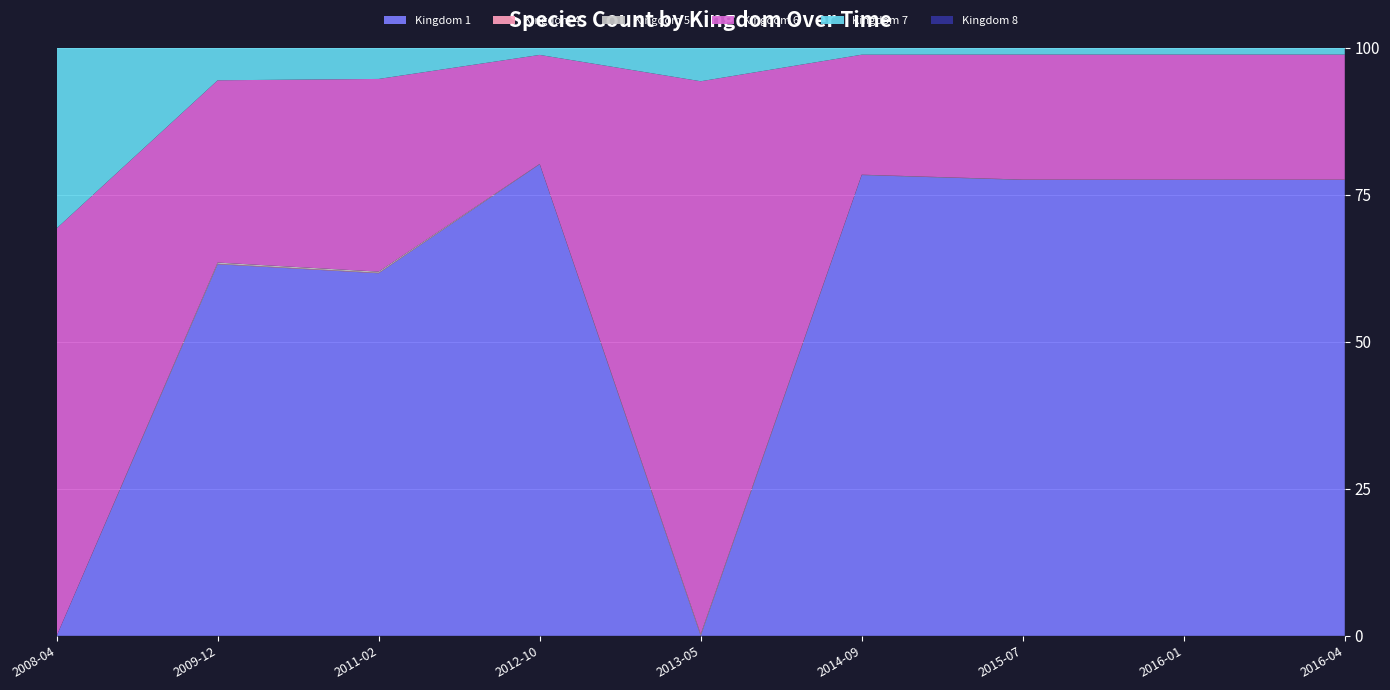

Reading left to right, what are all the values shown in this chart?

Kingdom 1: 0=0	1=8150	2=8299	3=47586	4=0	5=48000	6=48365	7=48404	8=48404
Kingdom 4: 0=0	1=10	2=10	3=10	4=10	5=10	6=10	7=10	8=10
Kingdom 5: 0=0	1=27	2=27	3=27	4=27	5=27	6=27	7=27	8=27
Kingdom 6: 0=1585	1=3998	2=4411	3=11000	4=11809	5=12500	6=13262	7=13281	8=13279
Kingdom 7: 0=702	1=711	2=711	3=711	4=711	5=711	6=711	7=711	8=711
Kingdom 8: 0=0	1=1	2=1	3=3	4=3	5=3	6=3	7=3	8=3